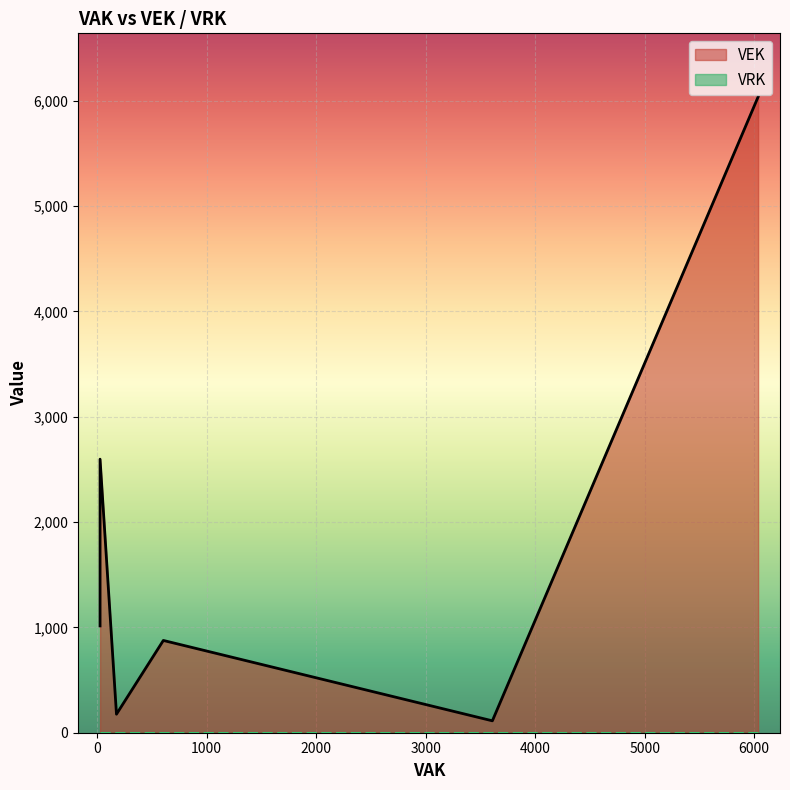

List the series in order of their peak value, highest first.

VEK, VRK